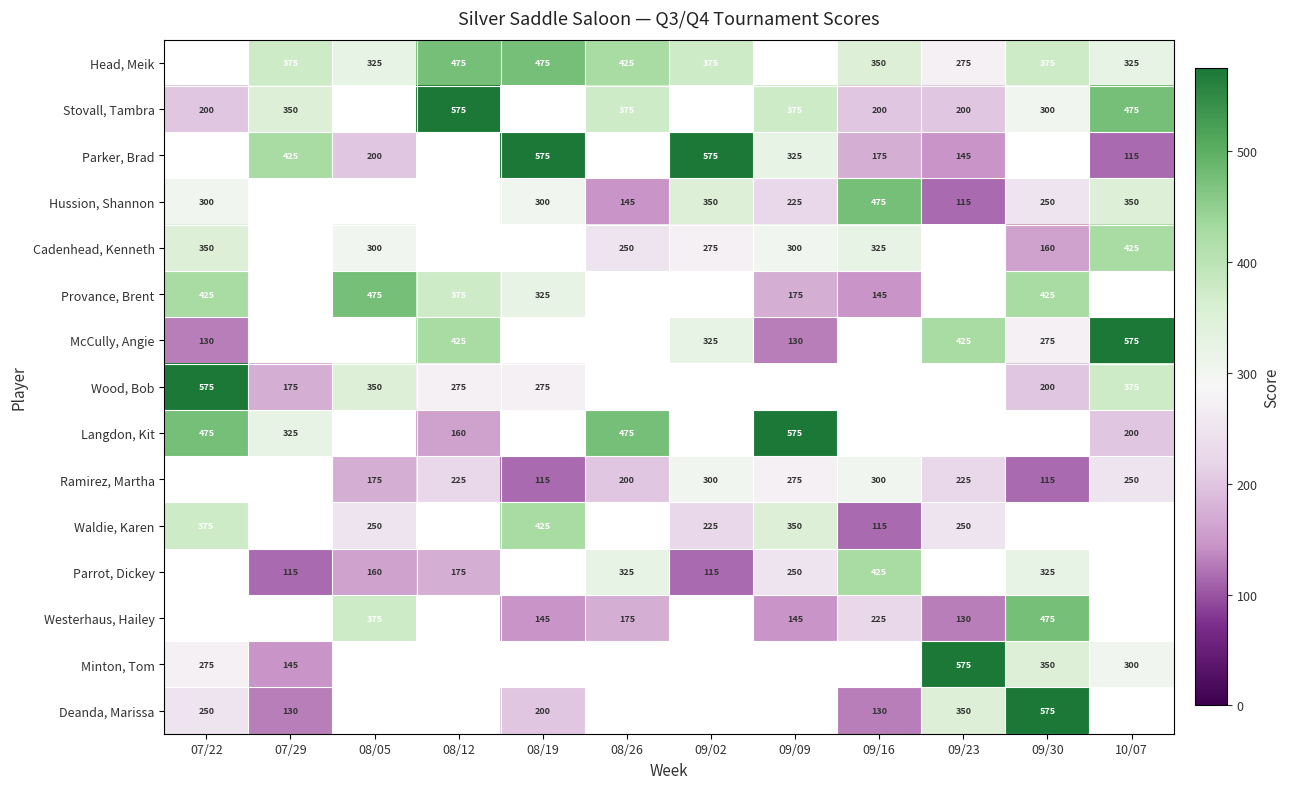

True or false: Cadenhead, Kenneth has a value of 70 at 07/22.

False